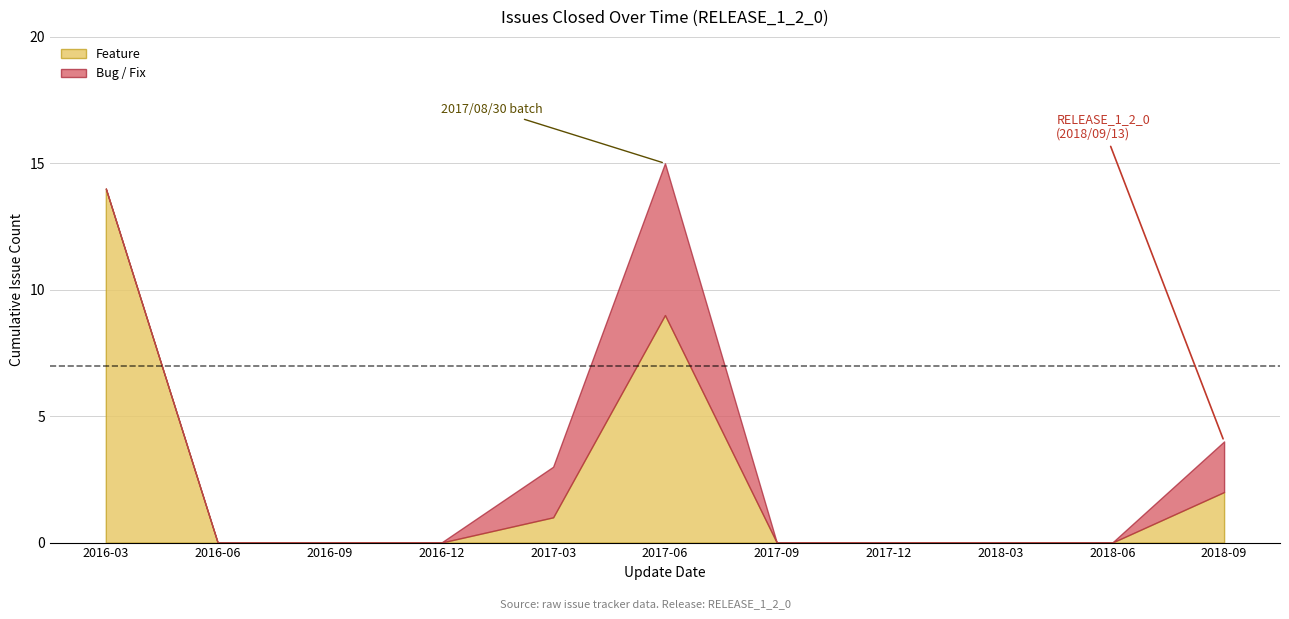

What is the maximum value for Feature?

14